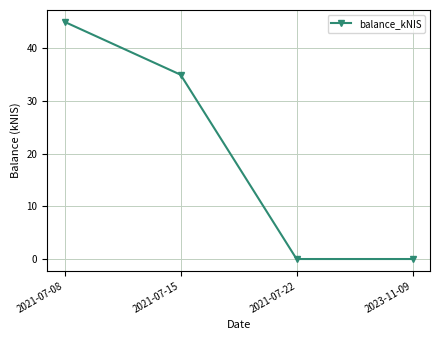

What is the ratio of the value at 2021-07-08 to the value at 2021-07-15?

1.3